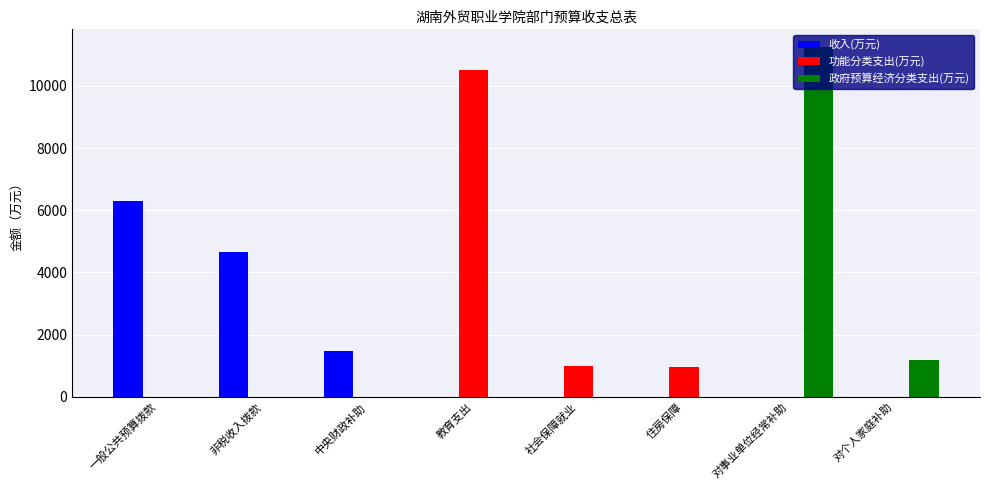

Count the number of categories in the chart.

8